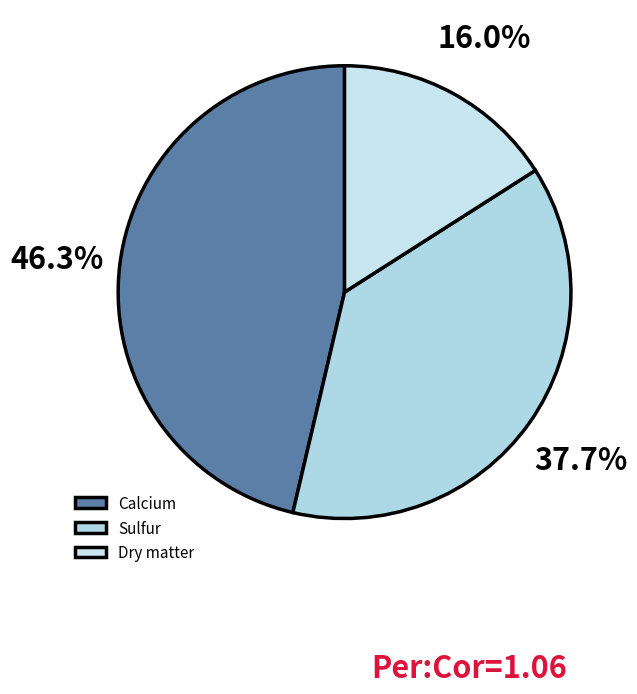

How many slices are in this pie chart?

3